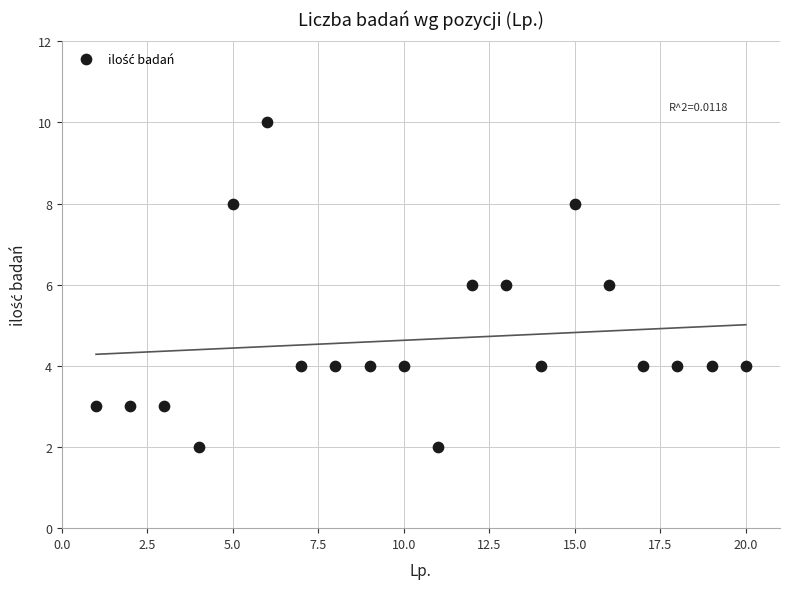

What is the range of Y values (max minus min)?

8